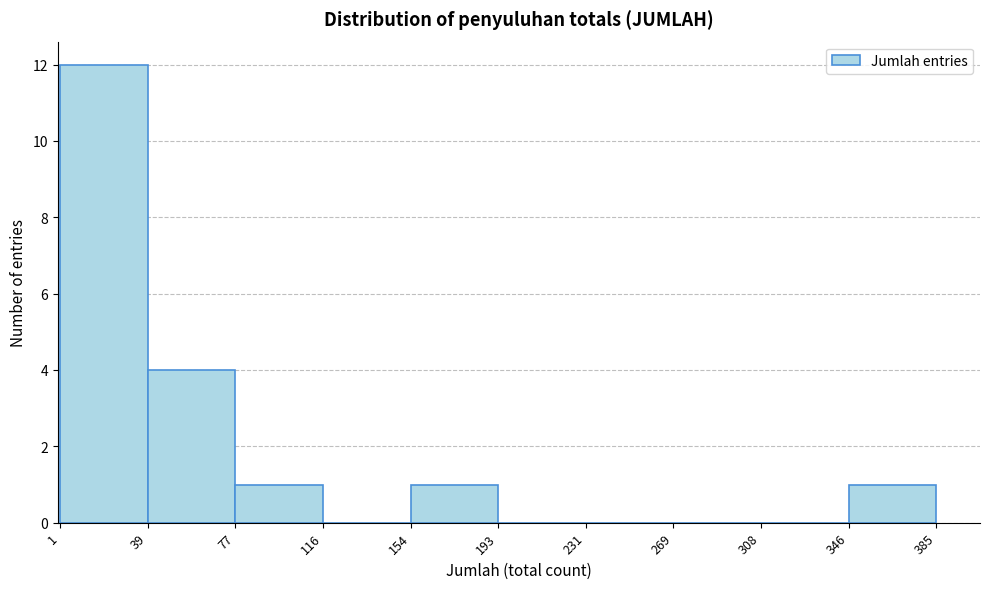

Reading left to right, transcribe this chart: for each bar, give the range it covers on the x-axis and its height. The values are not printed on the chart, so give them approximately, as read against the axis.

1 to 39: 12
39 to 77: 4
77 to 116: 1
116 to 154: 0
154 to 193: 1
193 to 231: 0
231 to 269: 0
269 to 308: 0
308 to 346: 0
346 to 385: 1